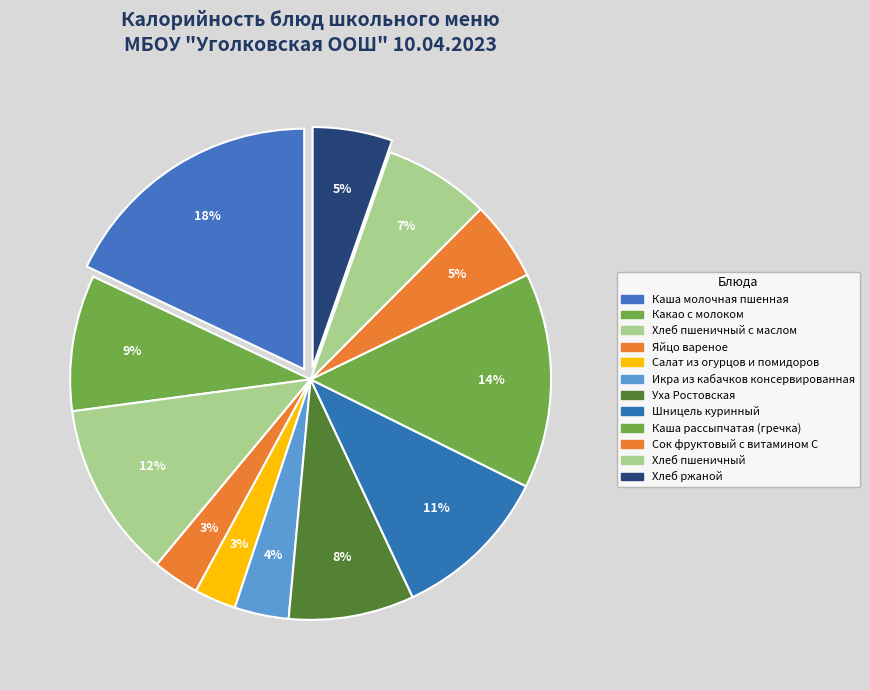

What is the change in value from Какао с молоком to Хлеб ржаной?

-60.2